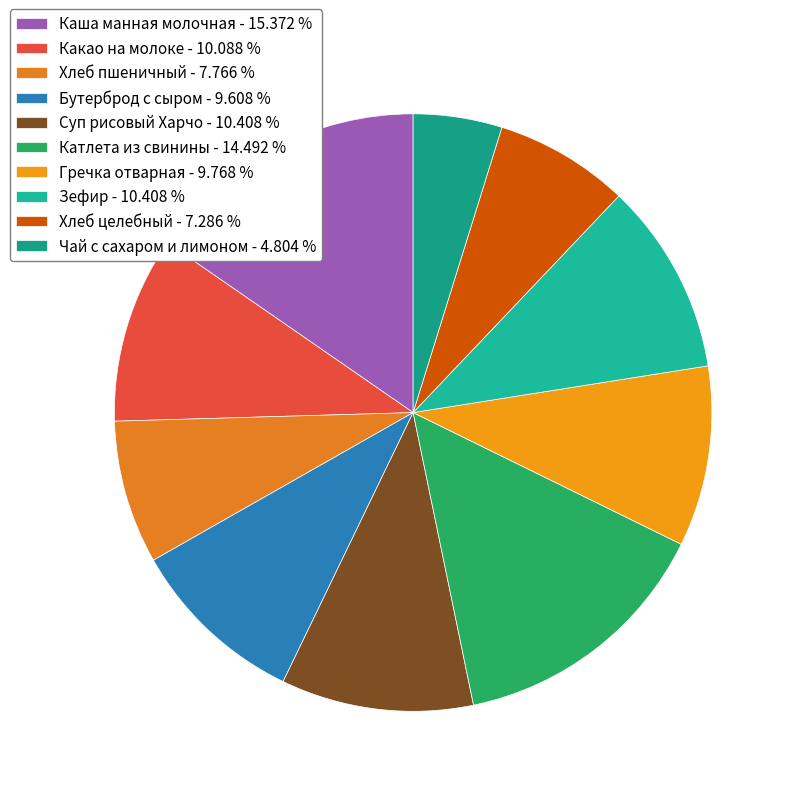

What is the smallest slice in the pie chart?

Чай с сахаром и лимоном